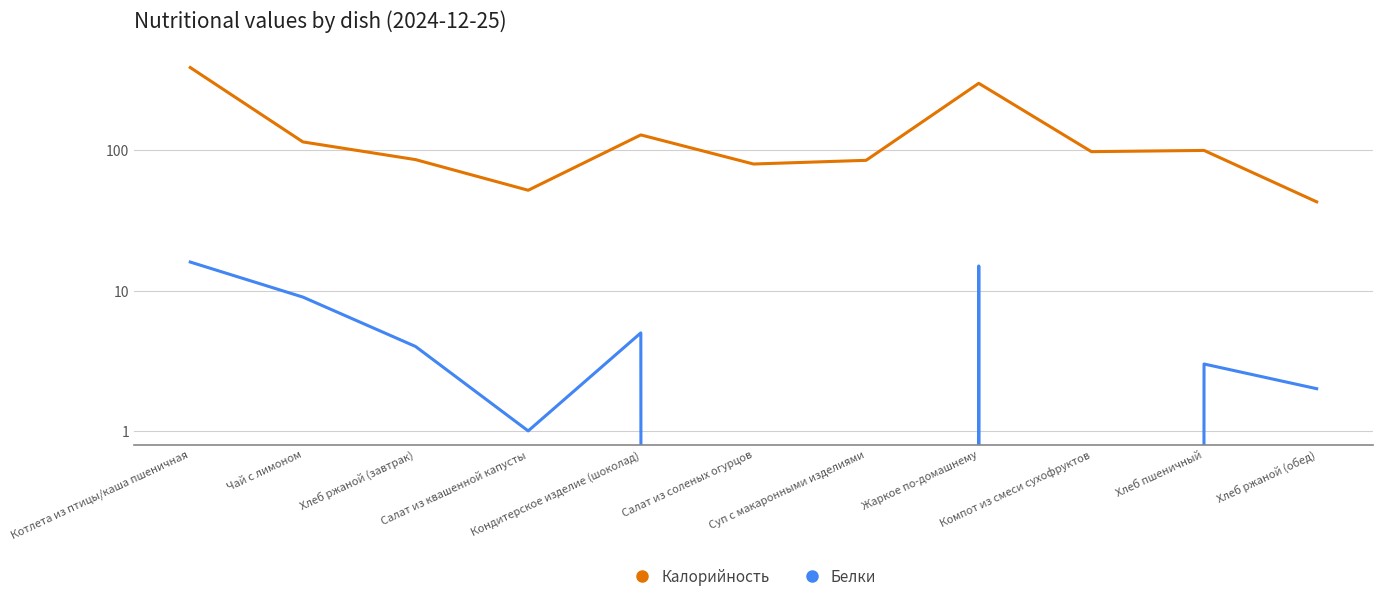

Which category has the lowest value across all series?

Салат из соленых огурцов